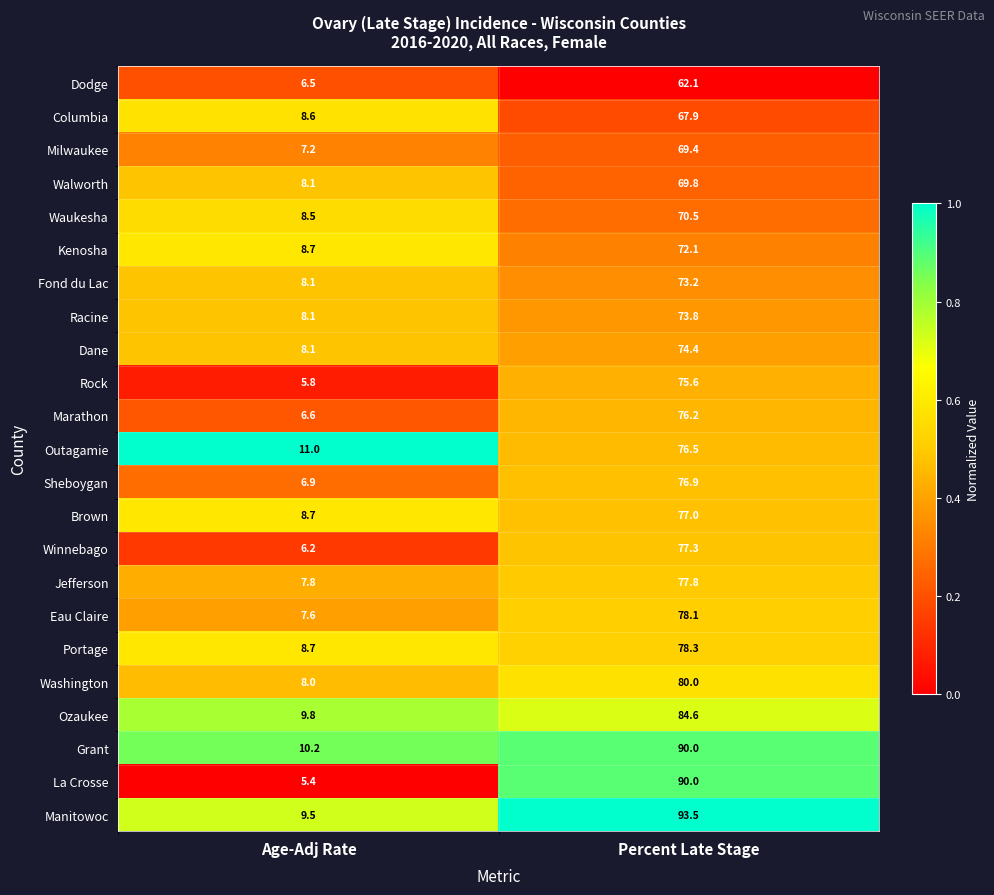

Is it true that Portage equals 128.0 at Percent Late Stage?

False